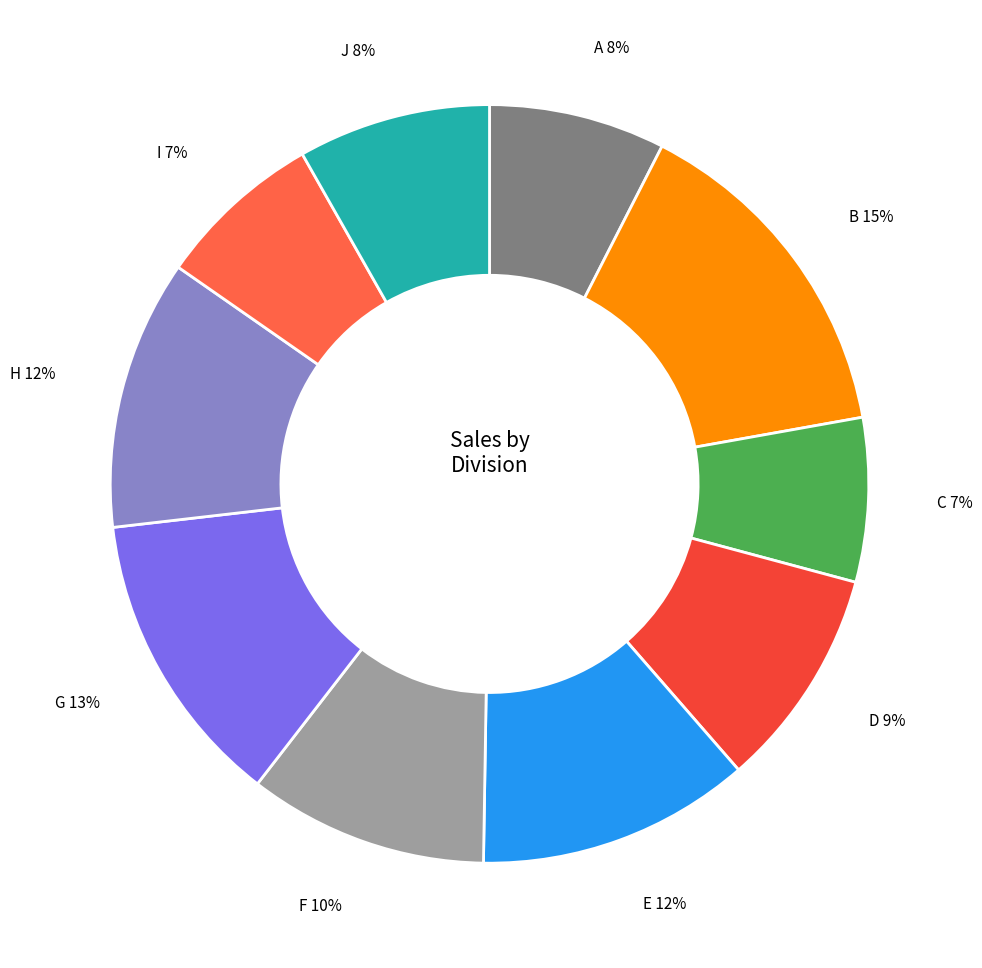

To the nearest percent, what percentage of the pie is J?

8%